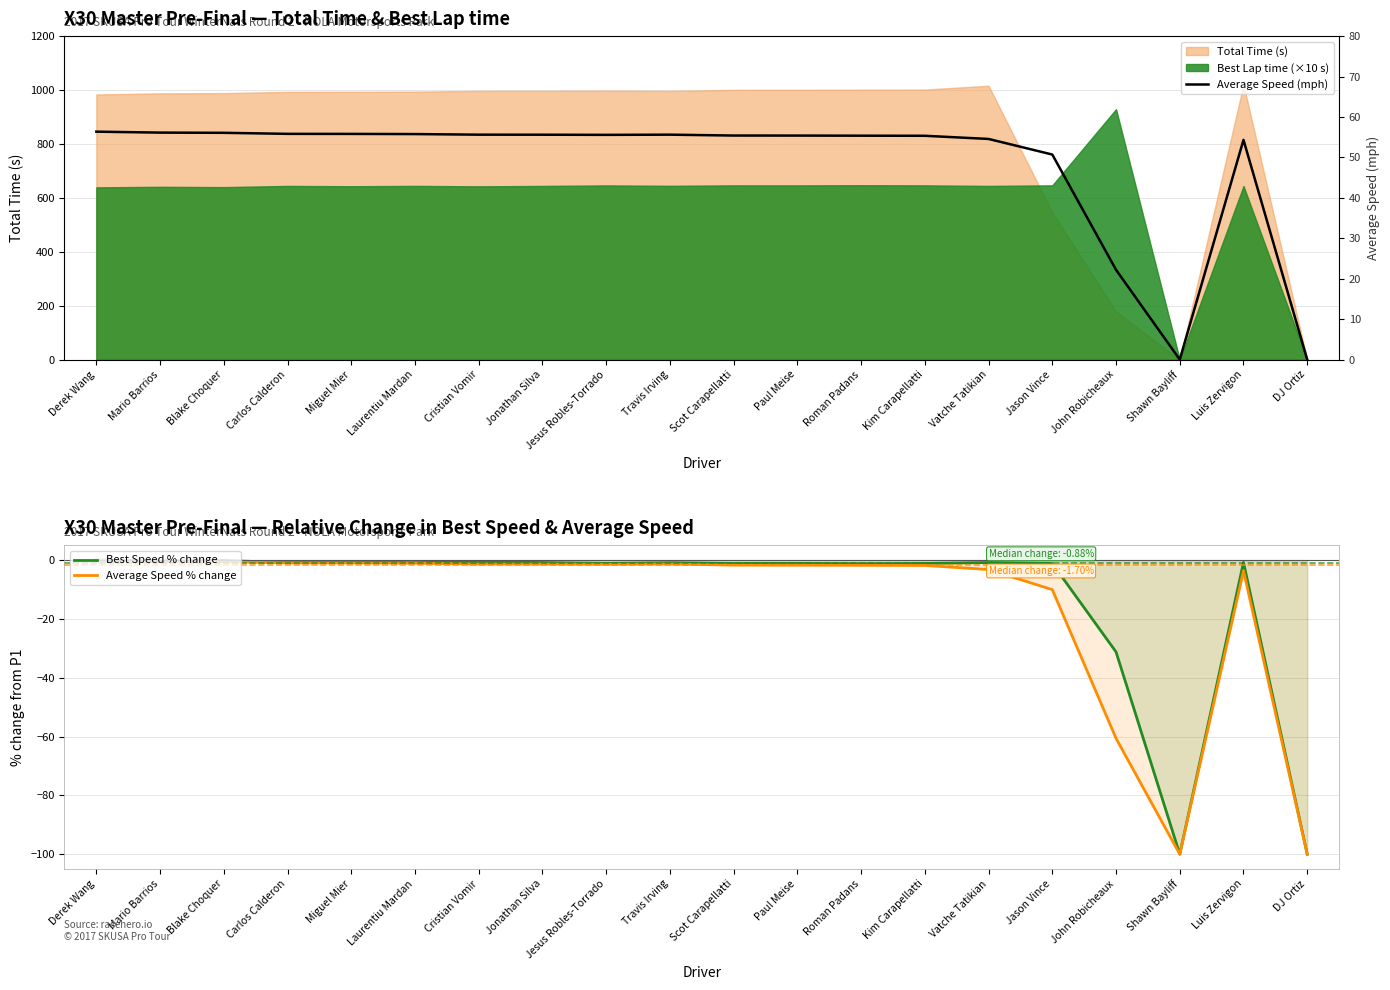

Which series changed the most between Laurentiu Mardan and Jonathan Silva?

Average Speed % change